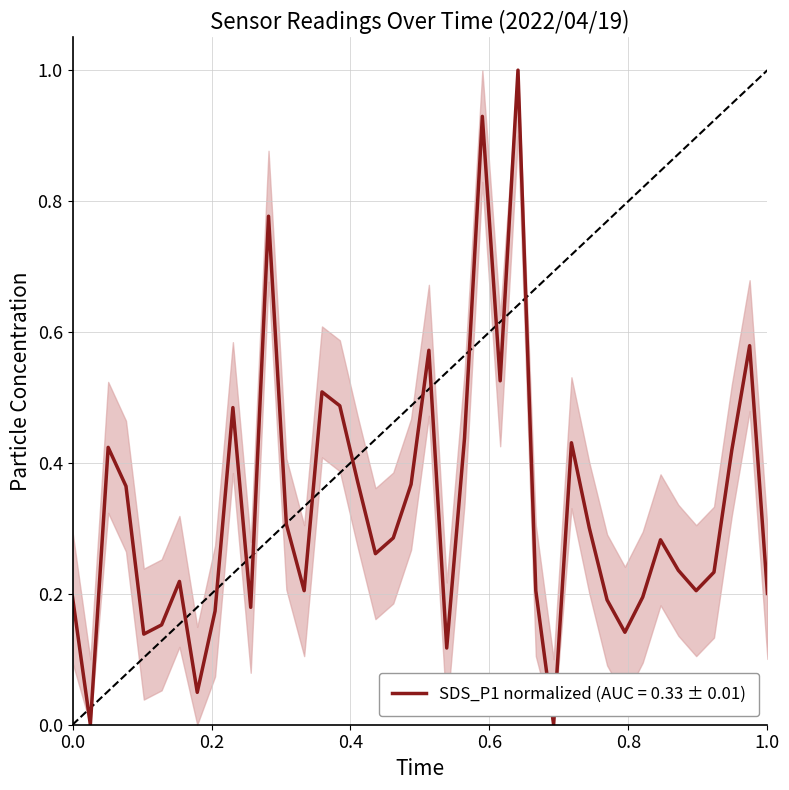

What is the maximum value shown in the chart?

1.0